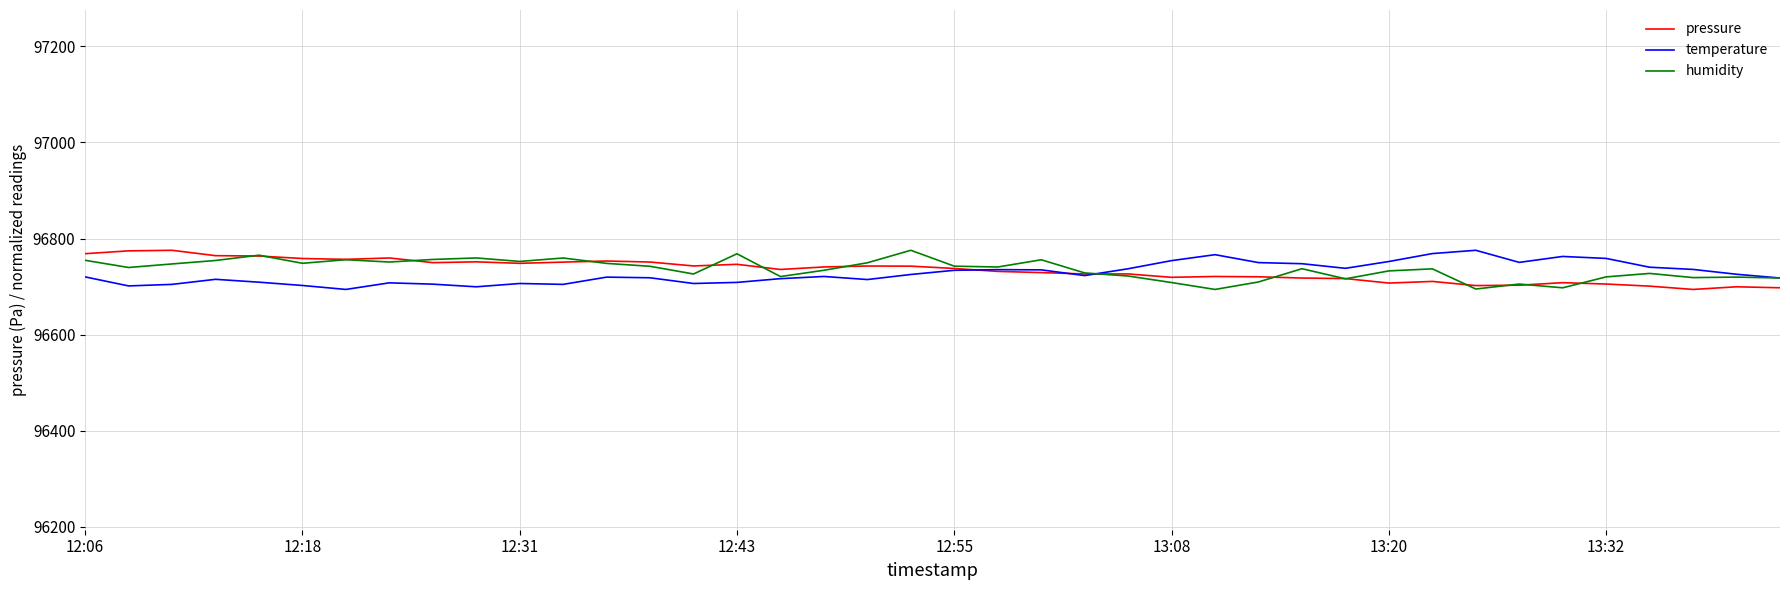

What is the lowest value of the temperature series?

96694.2